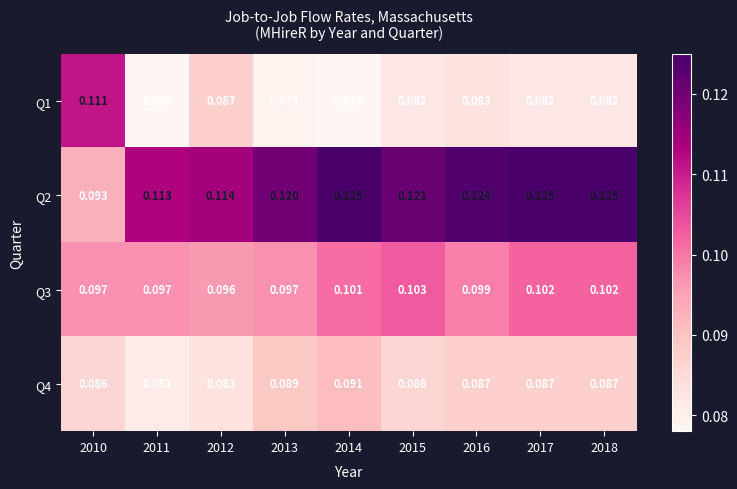

Is the value of Q3 at 2013 greater than the value of Q2 at 2017?

No